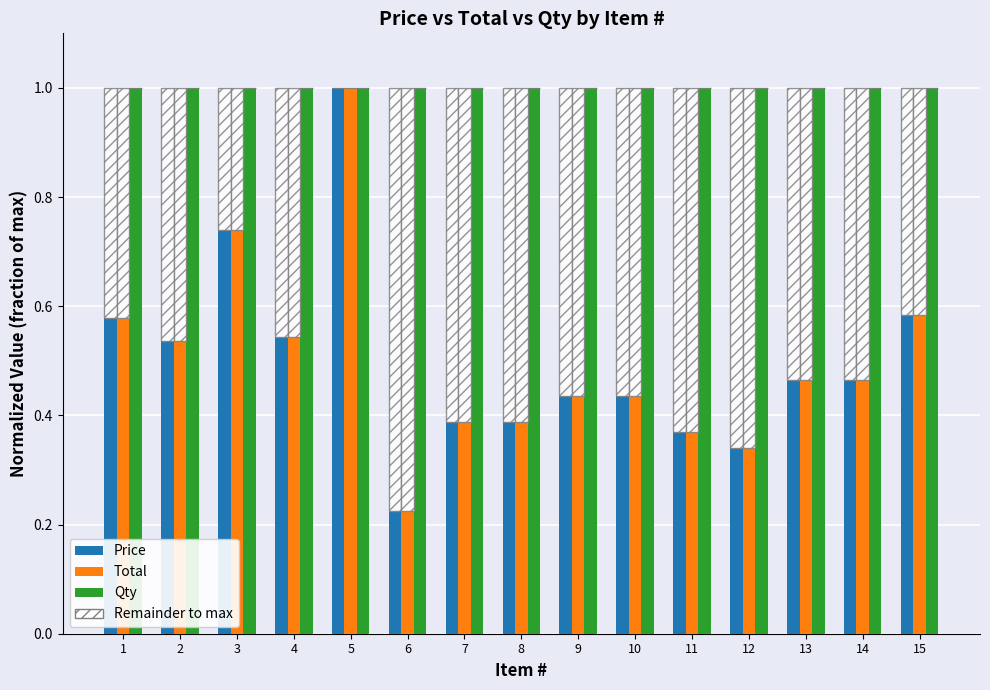

What is the value of the Total bar at the 13th from the left?

0.5